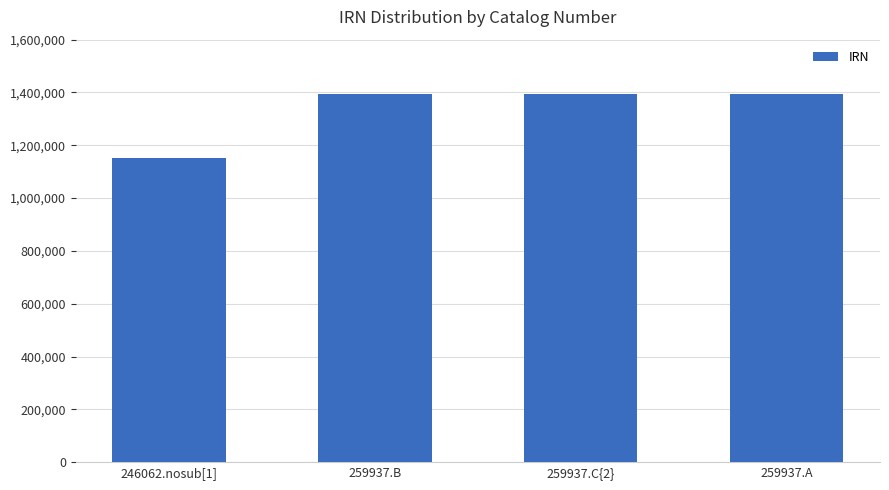

Between 246062.nosub[1] and 259937.C{2}, which is larger?

259937.C{2}